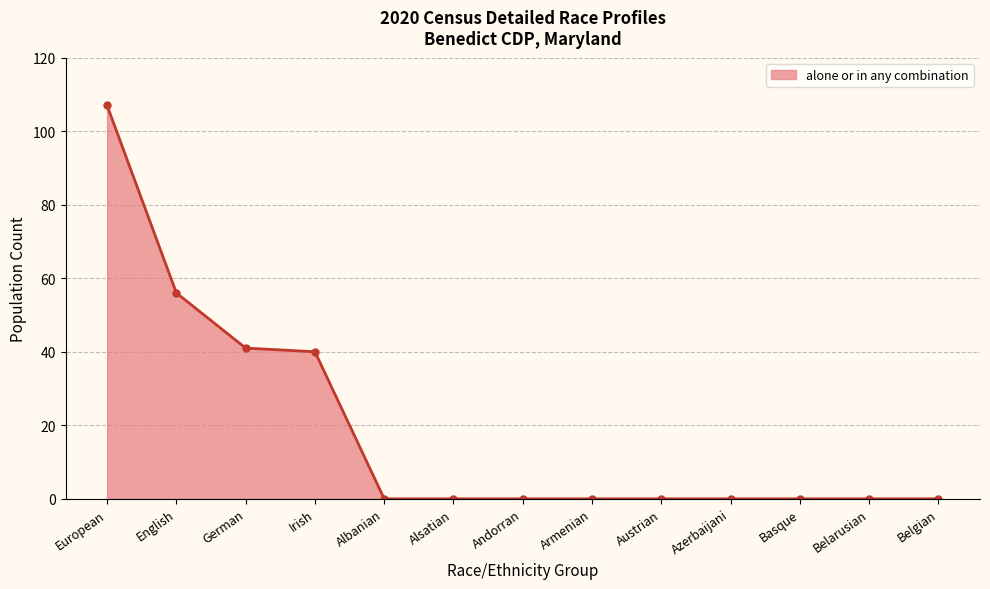

What is the difference between the maximum and minimum values?

107